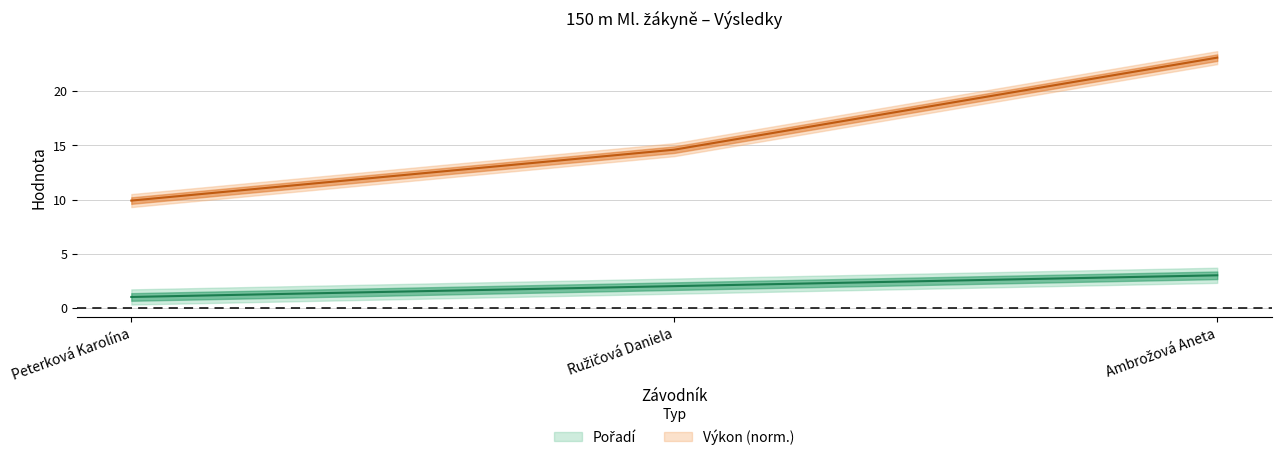

At which label does Výkon reach its peak?

Ambrožová Aneta